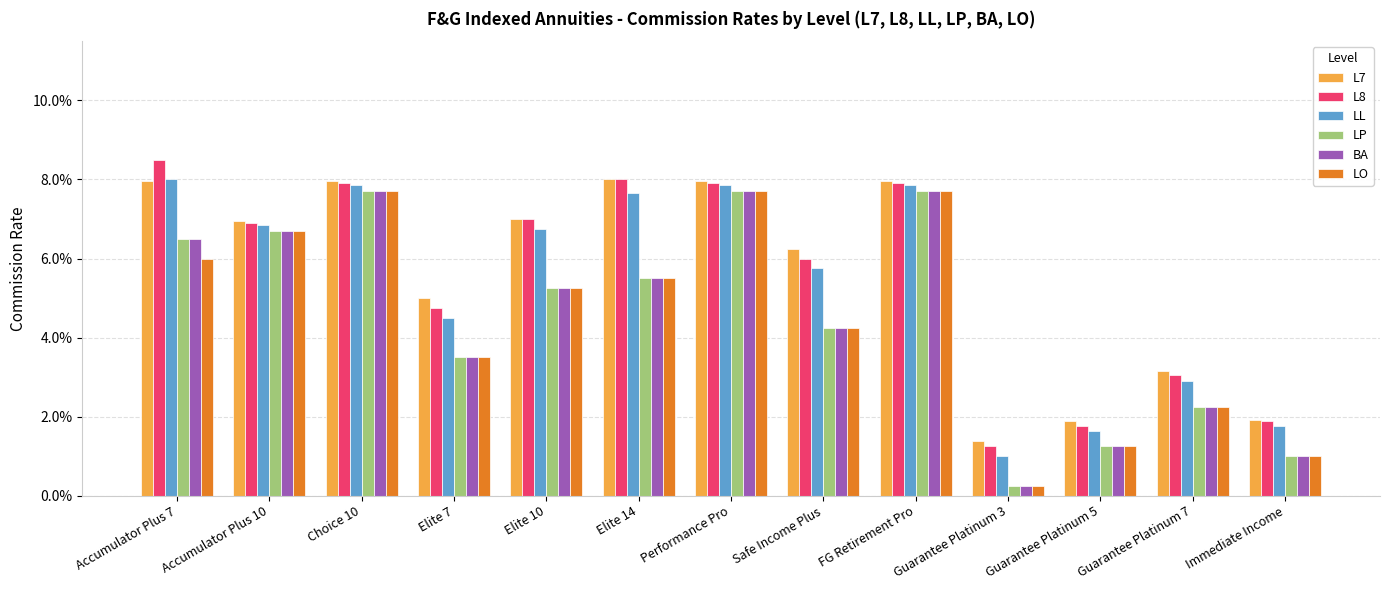

Does the chart contain any negative values?

No